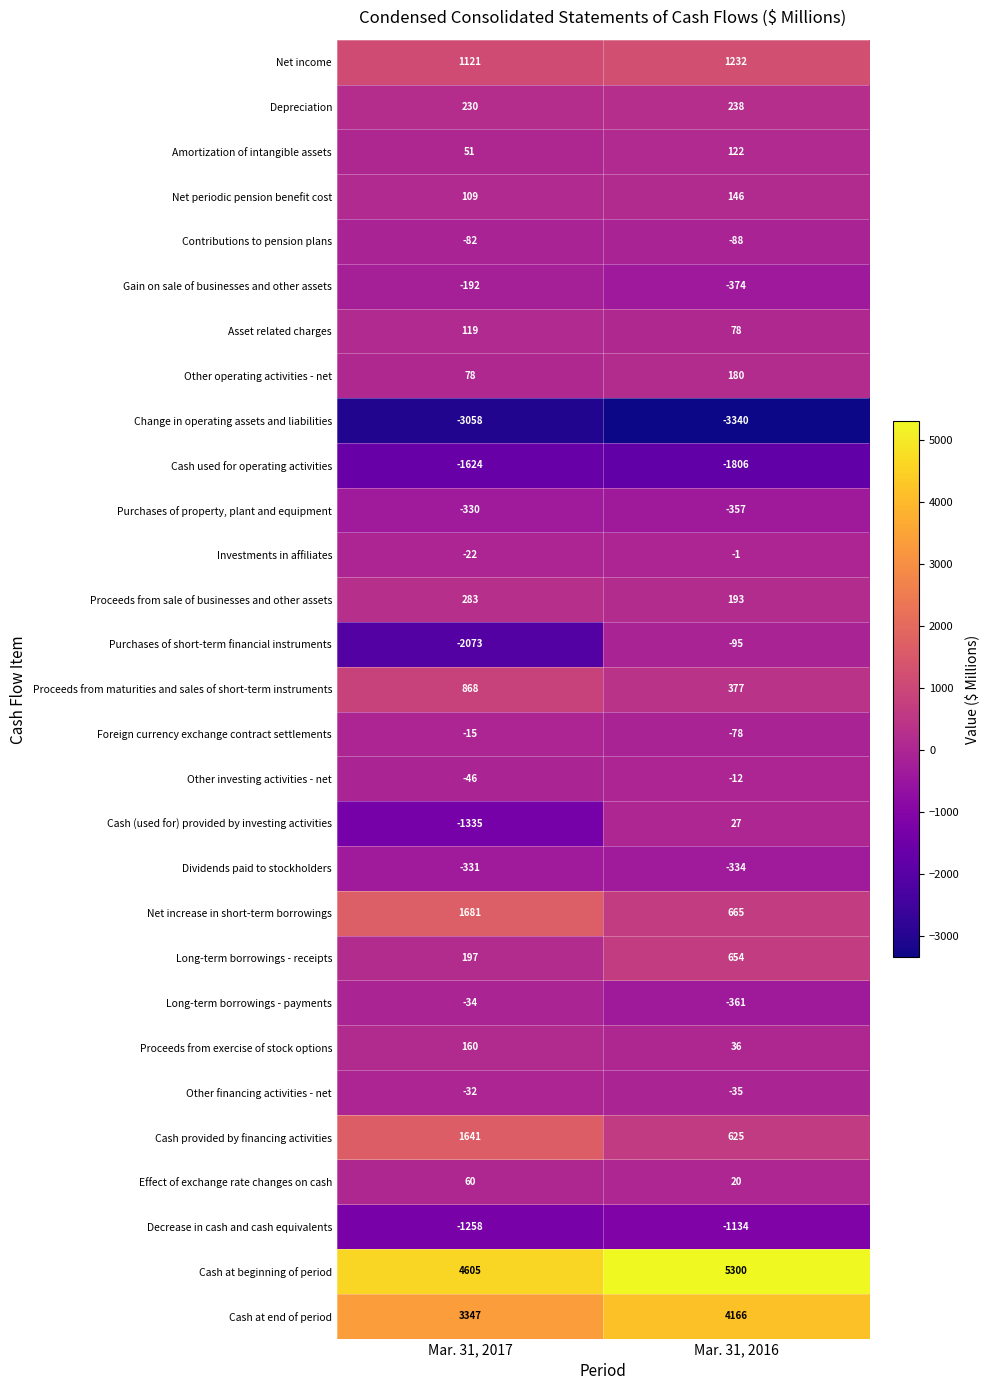

Which series has the largest total across all categories?

Cash at beginning of period